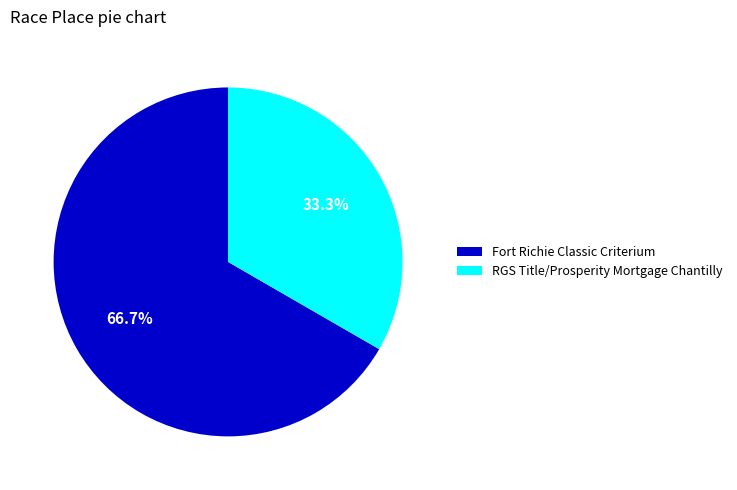

Approximately how many times larger is the value at Fort Richie Classic Criterium compared to RGS Title/Prosperity Mortgage Chantilly?

2.0